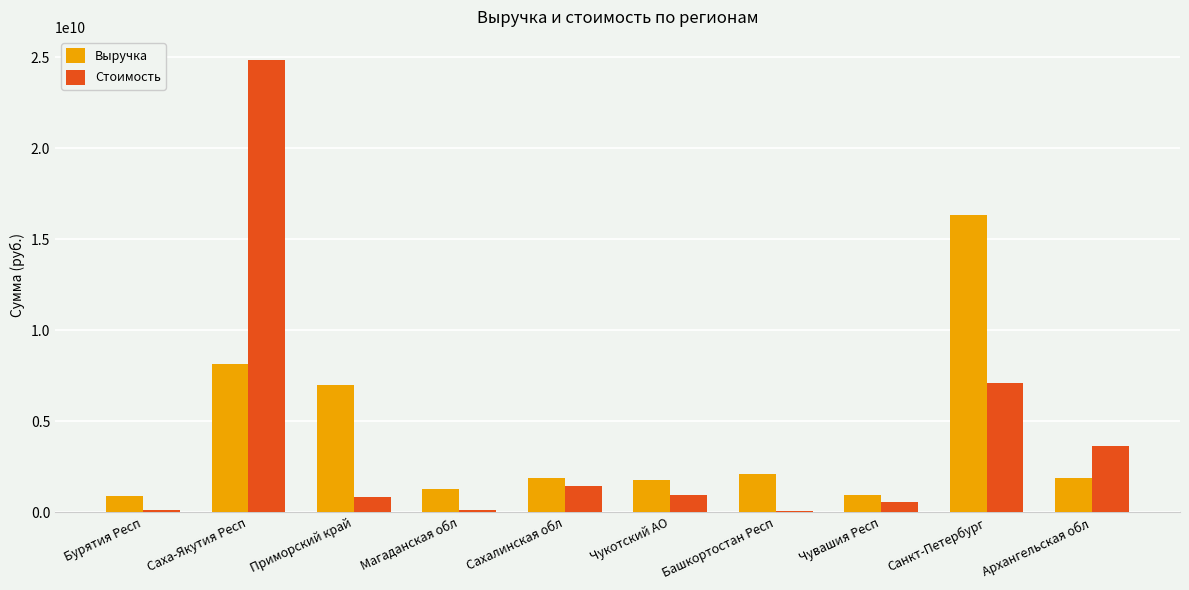

Where is Выручка nearest to the value 8610256500?

Саха-Якутия Респ